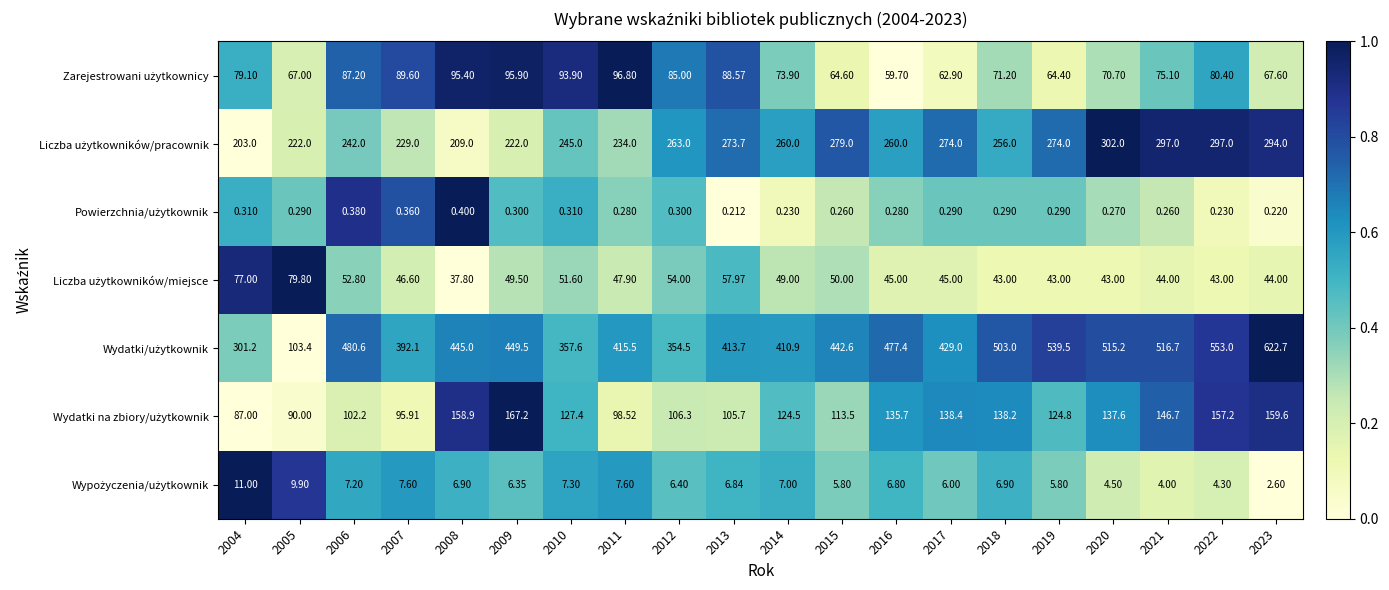

How many data points does each series have?

20